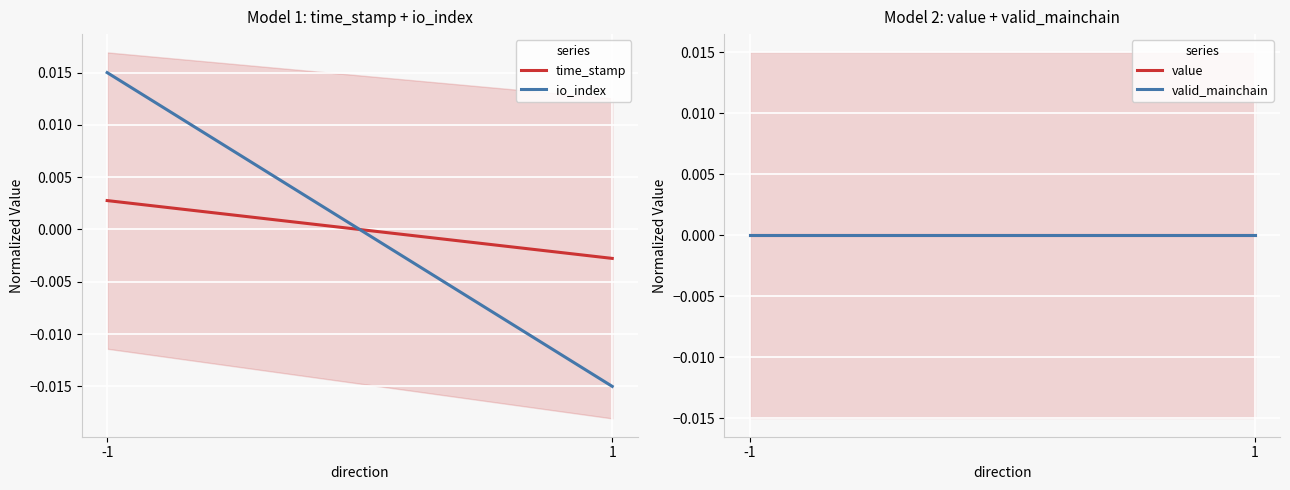

At 1, list the series in order from largest to smallest.

valid_mainchain, value, time_stamp, io_index